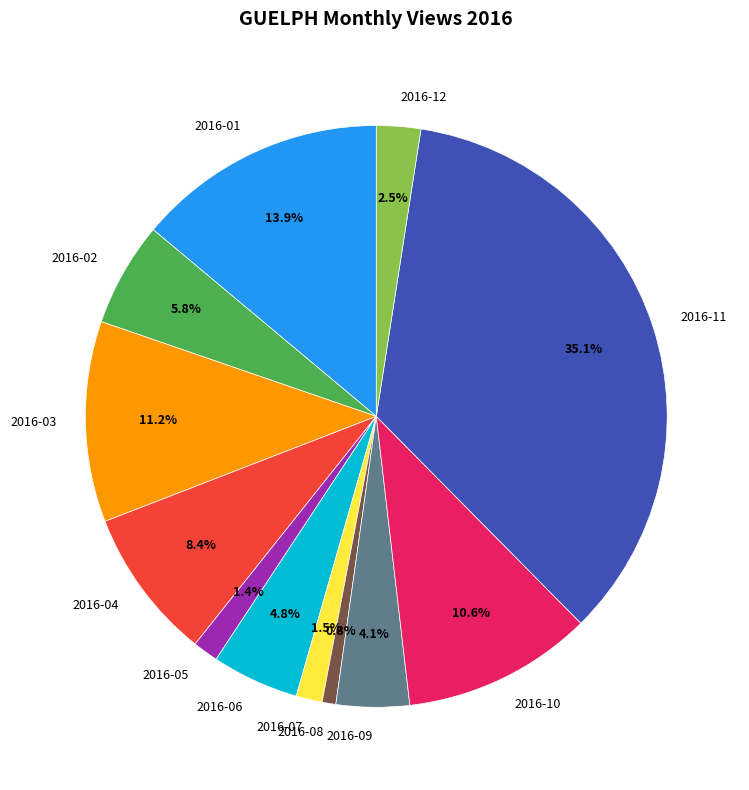

To the nearest percent, what percentage of the pie is 2016-09?

4%